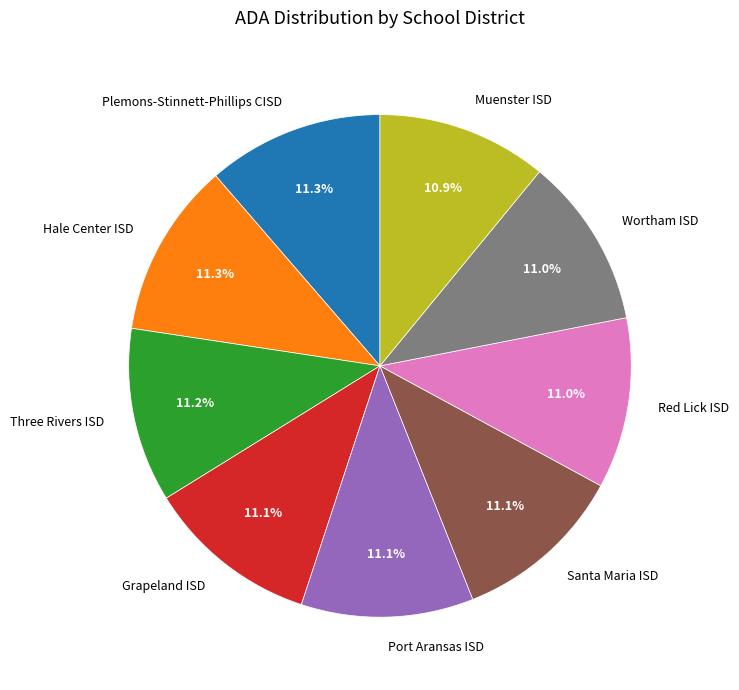

Approximately how many times larger is the value at Hale Center ISD compared to Santa Maria ISD?

1.0